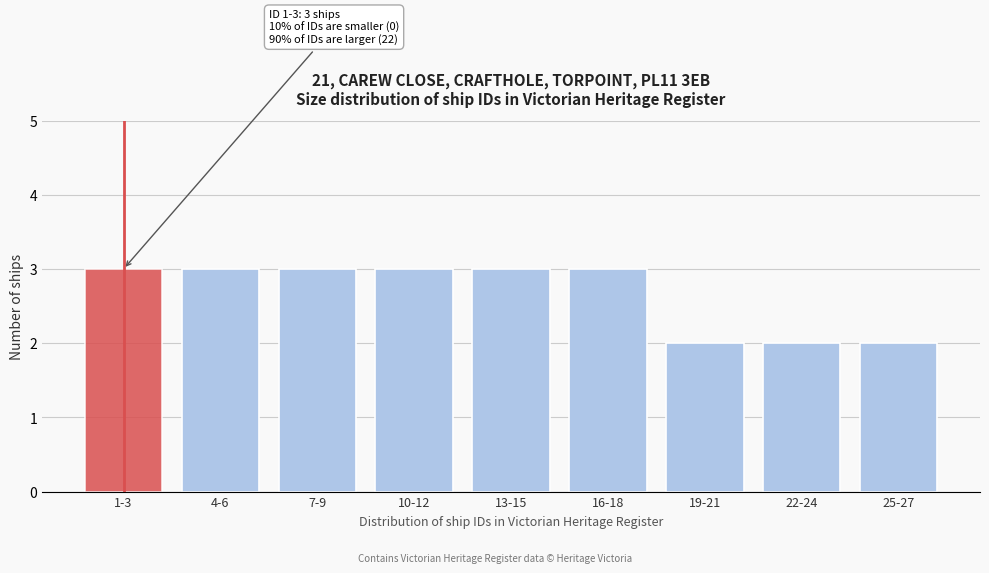

Reading left to right, transcribe all the data shown in this chart.

1-3=3	4-6=3	7-9=3	10-12=3	13-15=3	16-18=3	19-21=2	22-24=2	25-27=2